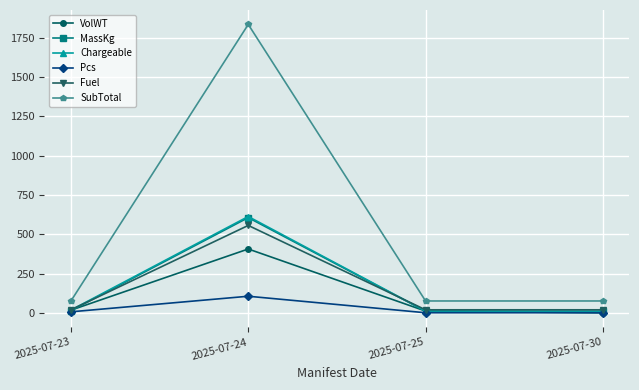

Where is Chargeable nearest to the value 311?

2025-07-23